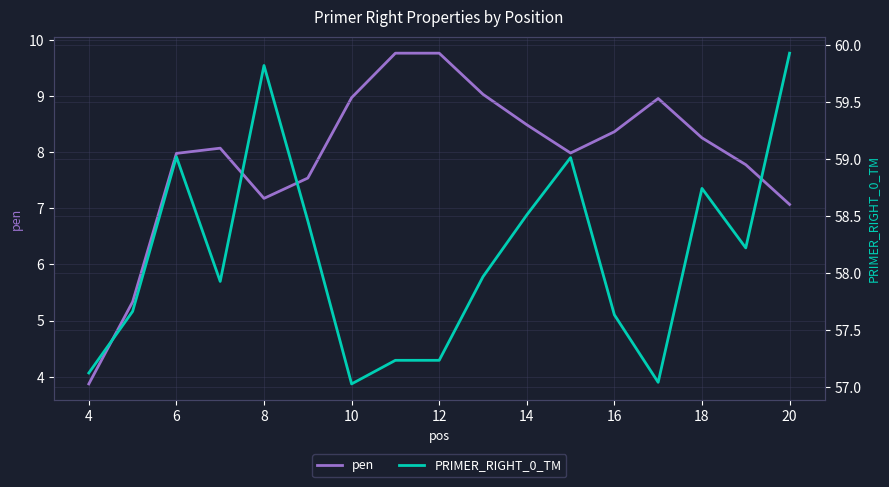

The pen series shows 7.1 at 20. True or false?

True